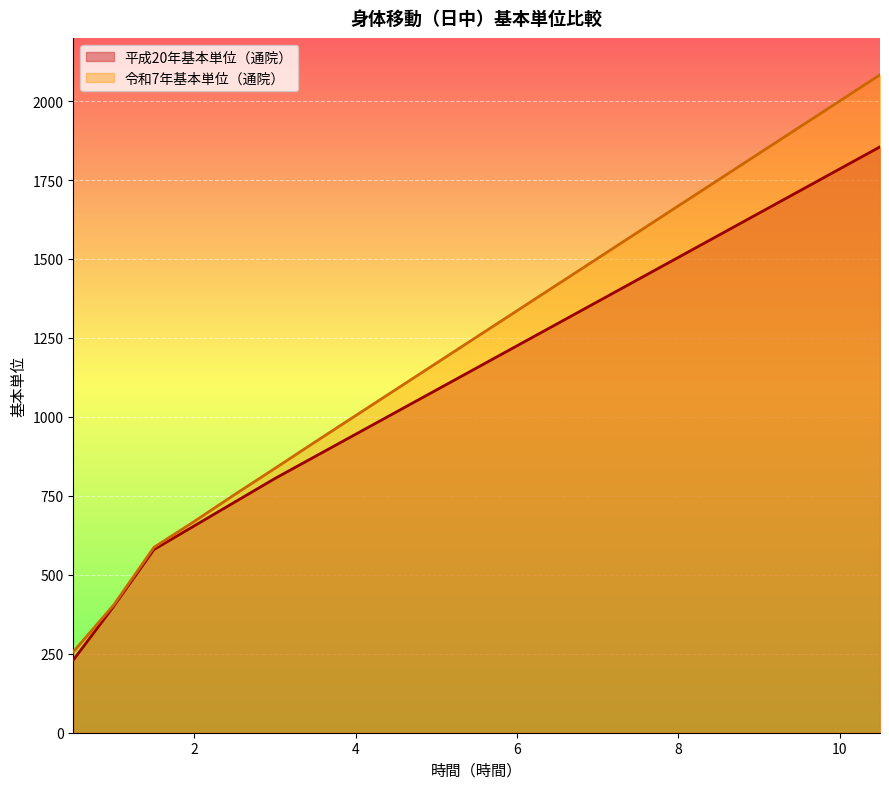

Rank the series at 7.5 from highest to lowest value.

令和7年基本単位（通院）, 平成20年基本単位（通院）